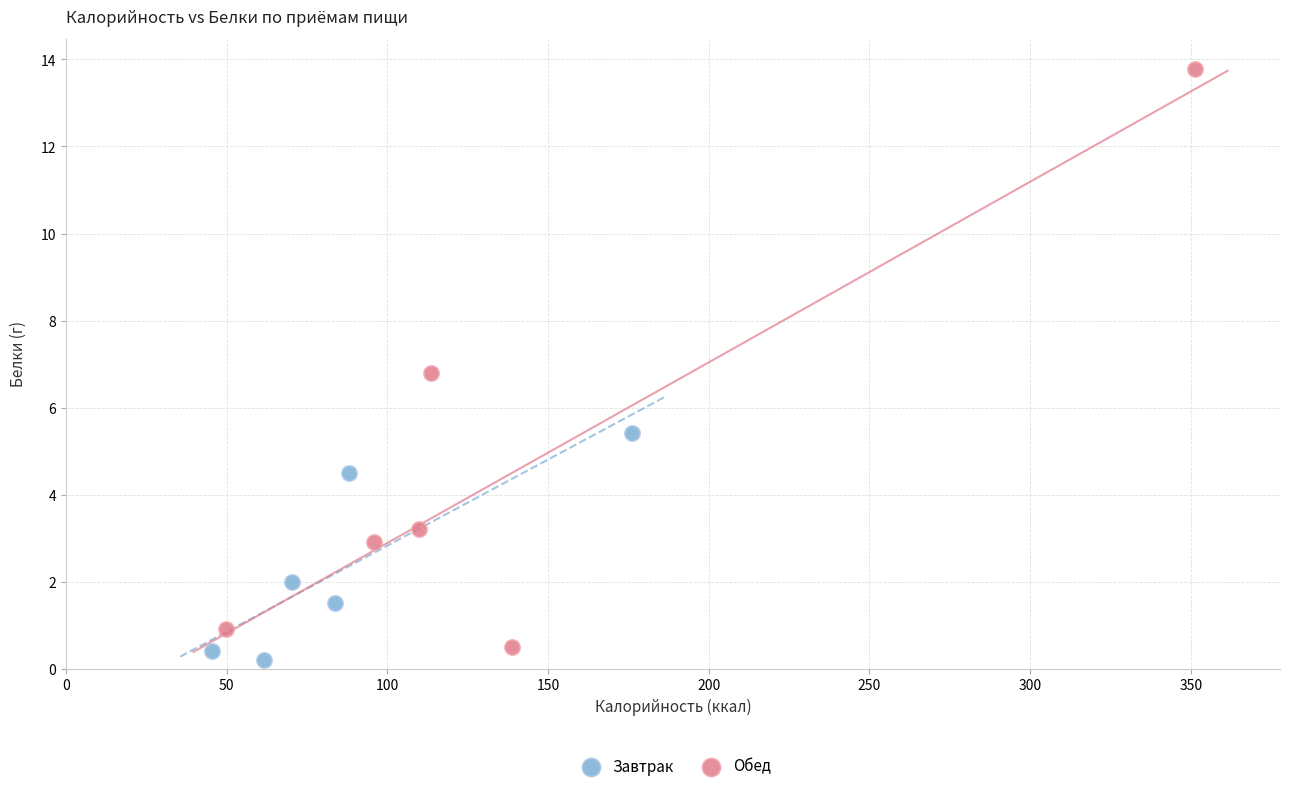

Which series reaches the maximum Y coordinate?

Обед